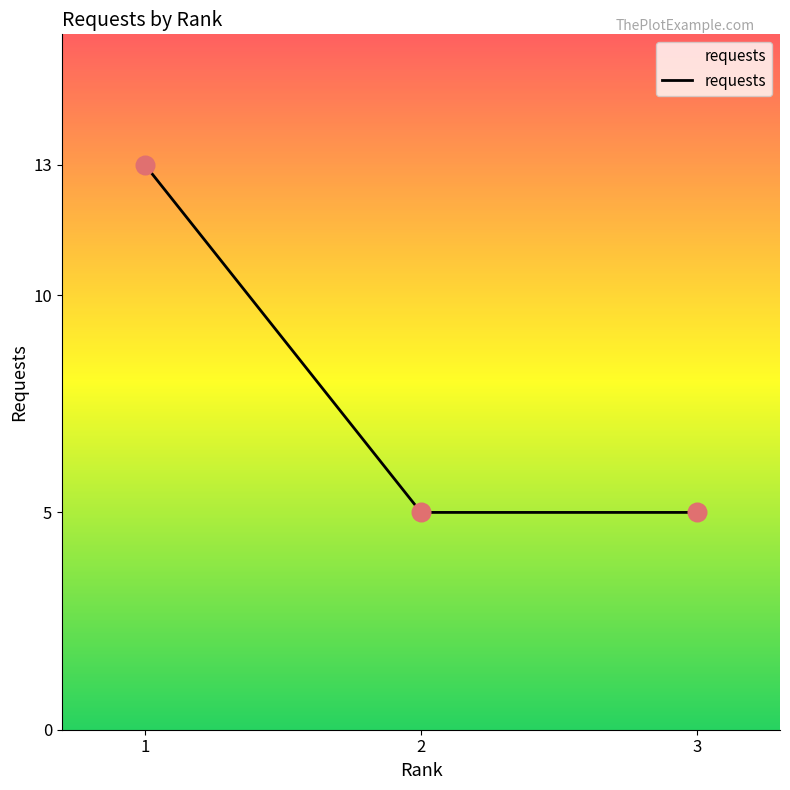

What is the ratio of the value at 2 to the value at 1?

0.4